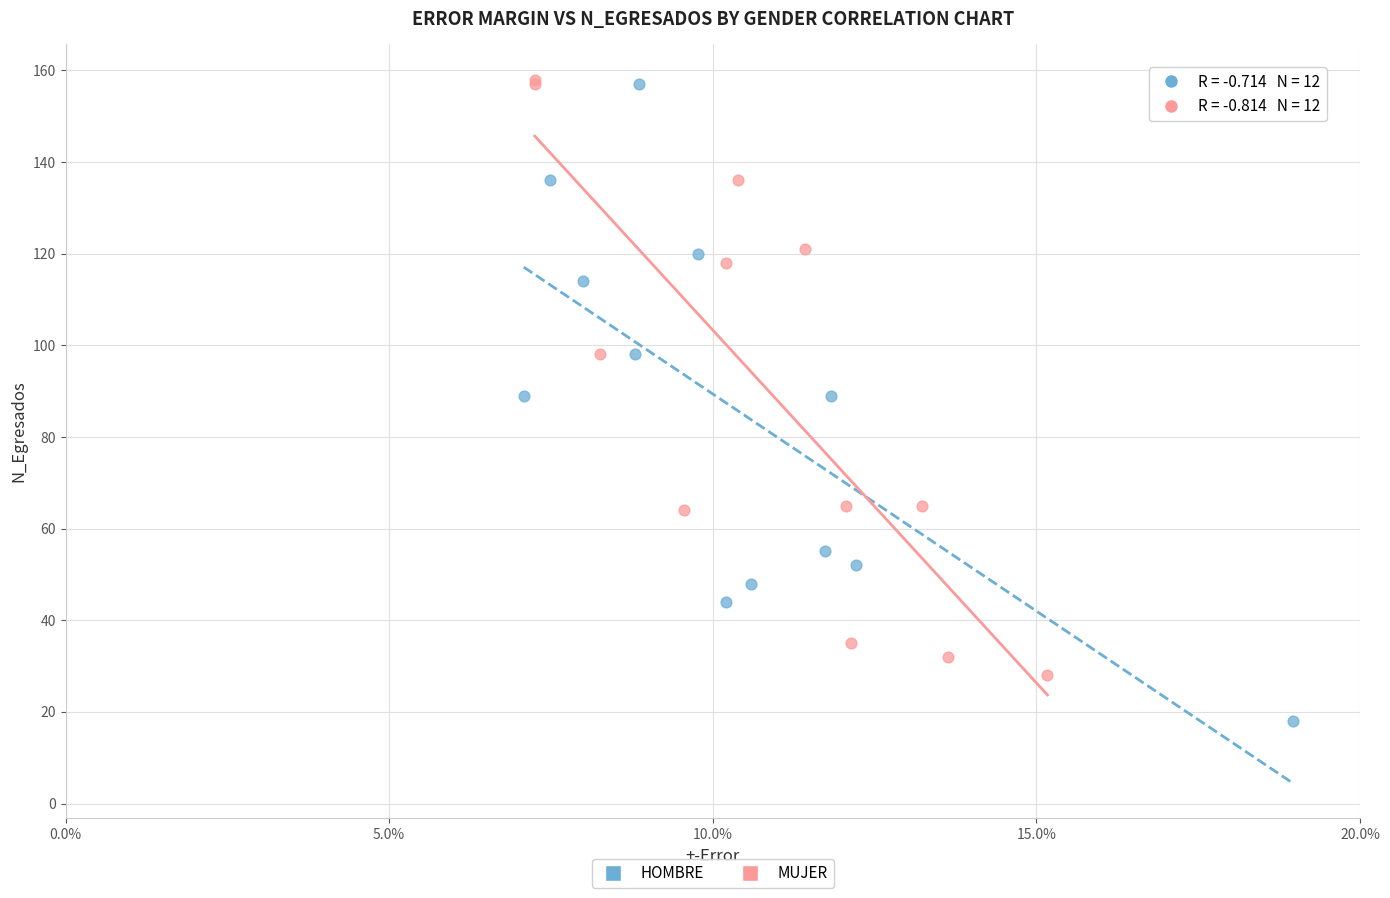

Which series contains the lowest Y value?

HOMBRE